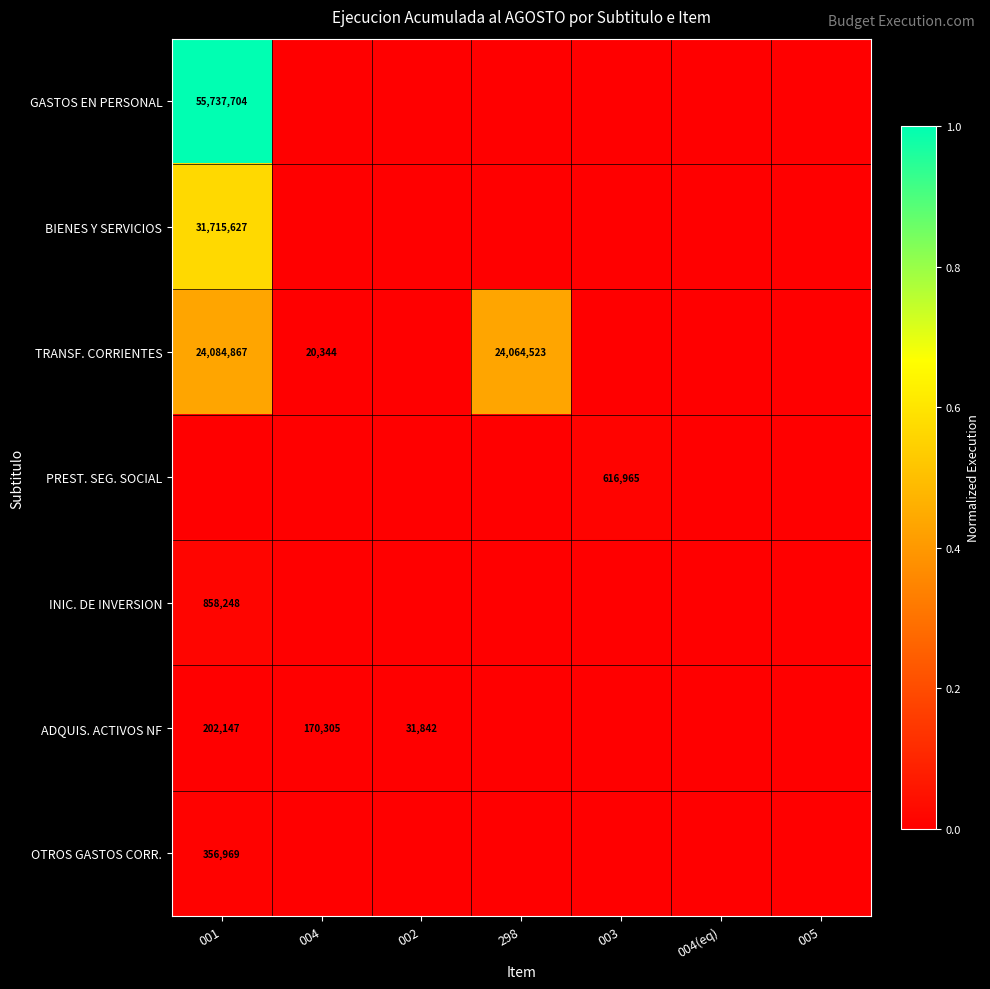

Rank the series at 004 from highest to lowest value.

ADQUIS. ACTIVOS NF, TRANSF. CORRIENTES, GASTOS EN PERSONAL, BIENES Y SERVICIOS, PREST. SEG. SOCIAL, INIC. DE INVERSION, OTROS GASTOS CORR.